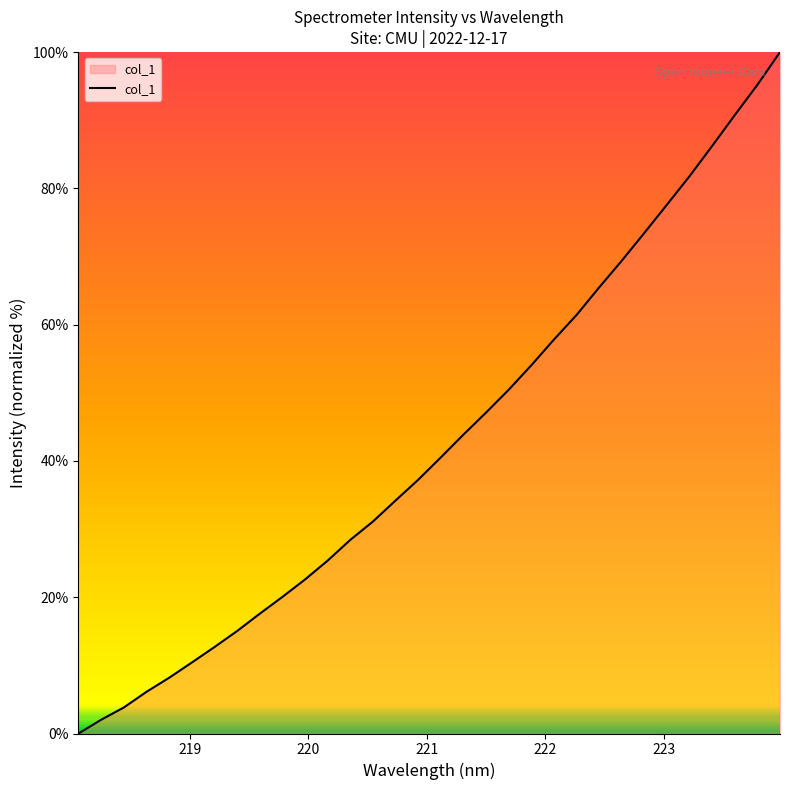

What is the maximum value shown in the chart?

100.0